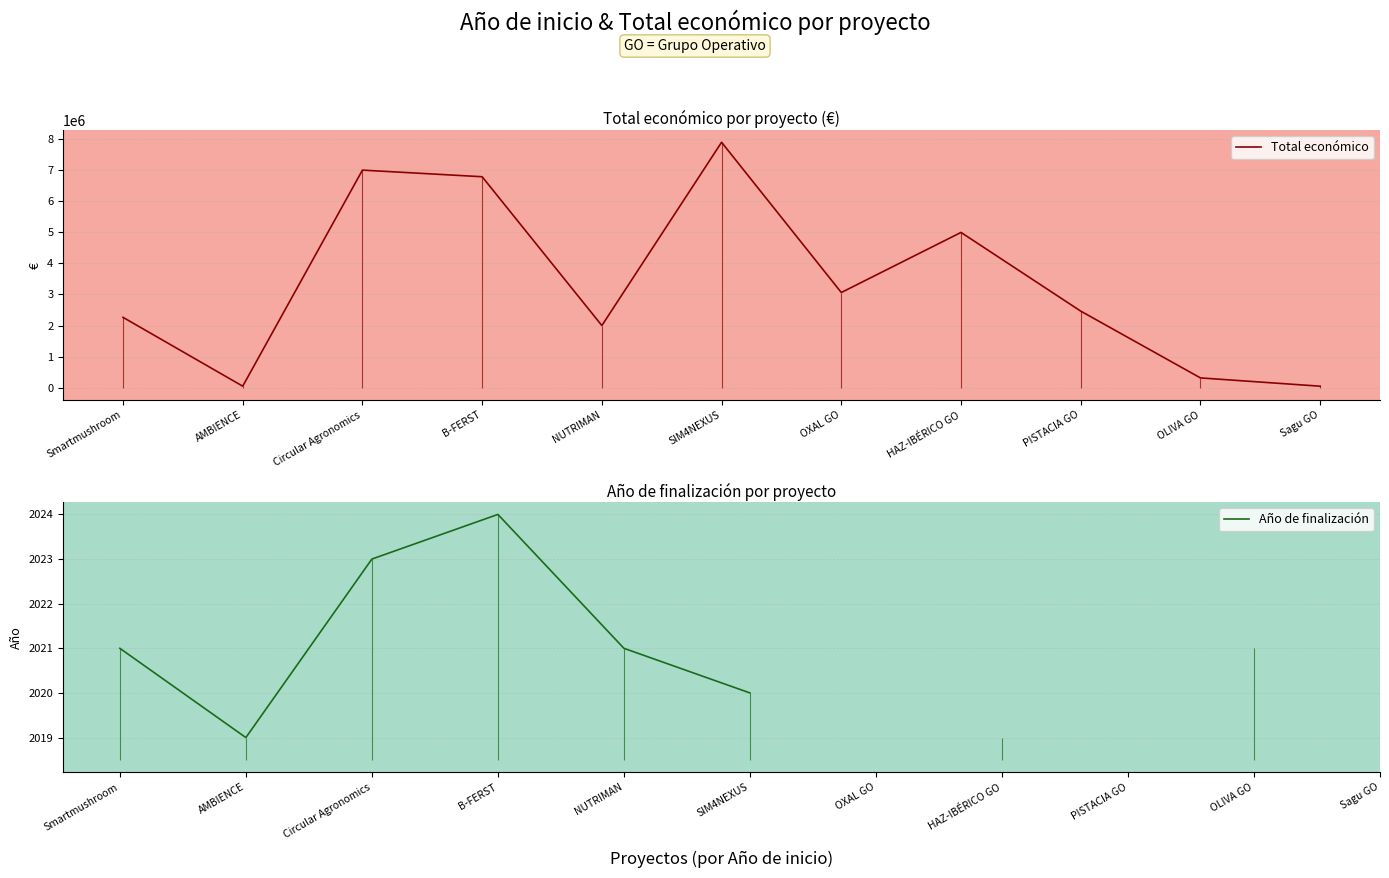

How many lines are shown in the chart?

2